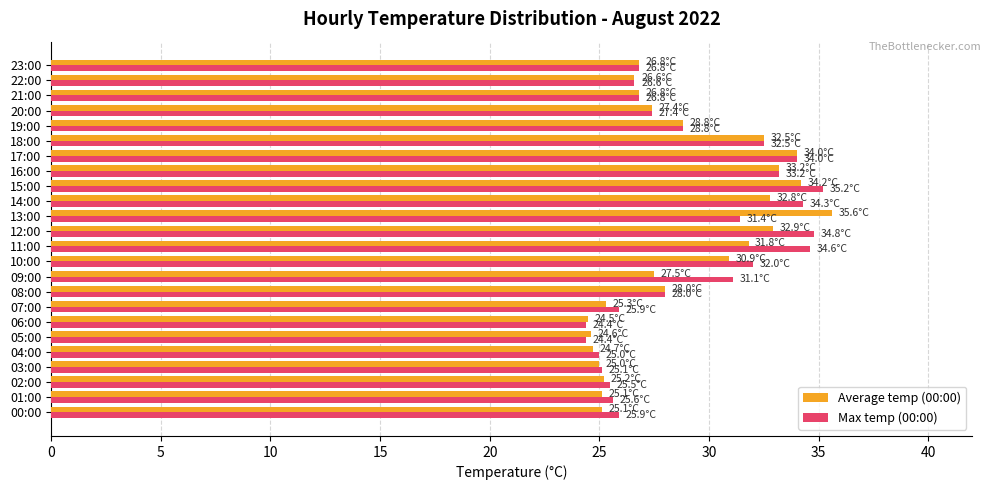

Rank the series by their maximum value, from highest to lowest.

Average temp (00:00), Max temp (00:00)